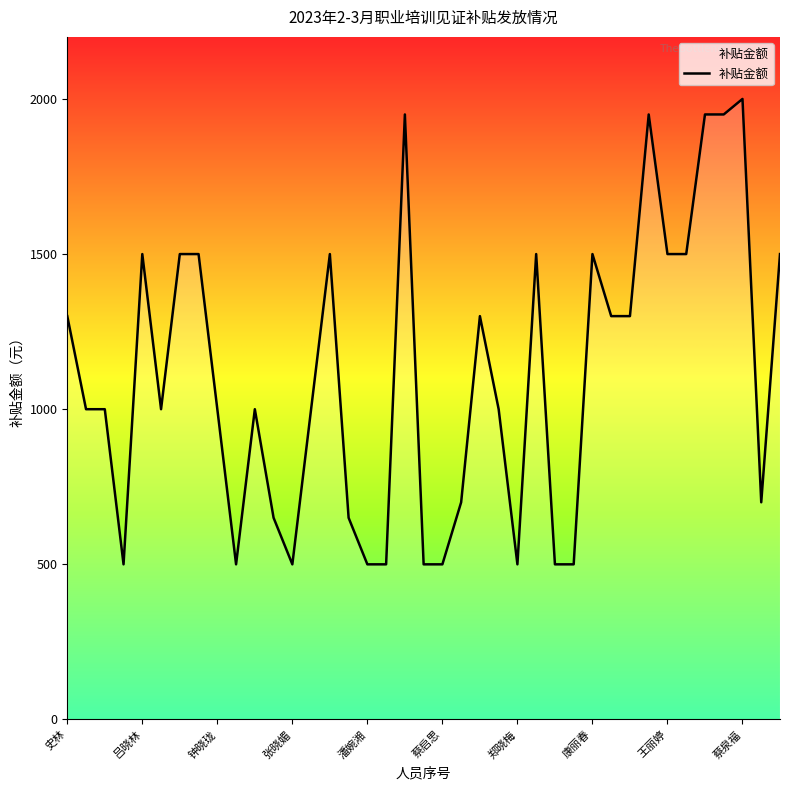

What is the maximum value shown in the chart?

2000